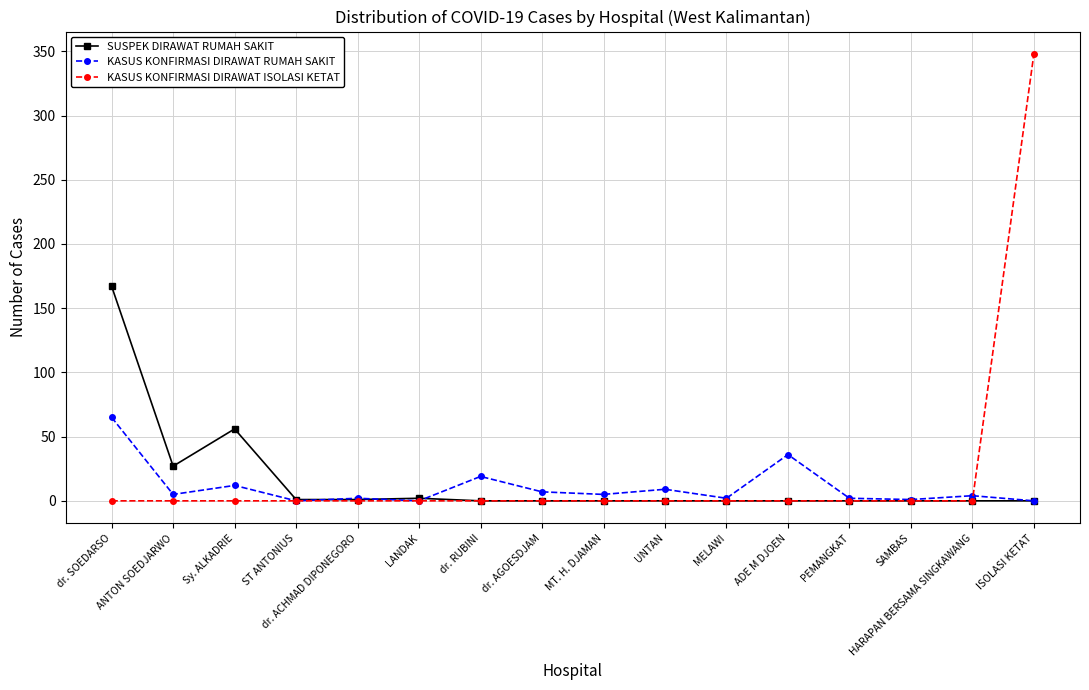

Where is the first local maximum for SUSPEK DIRAWAT RUMAH SAKIT?

Sy. ALKADRIE